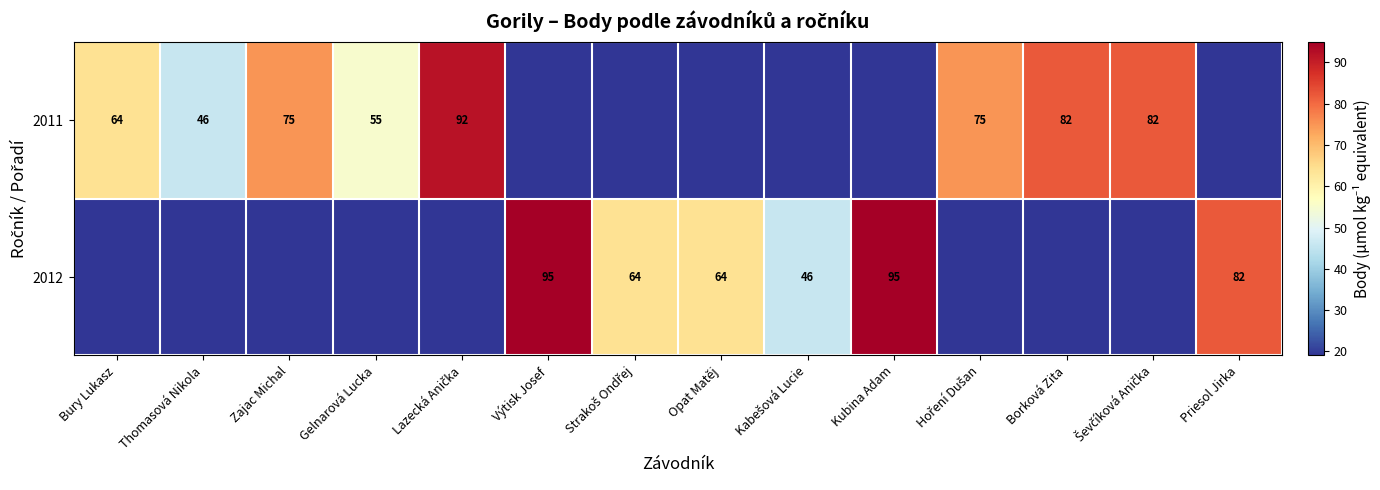

Is it true that 2012 equals 95 at Výtisk Josef?

True